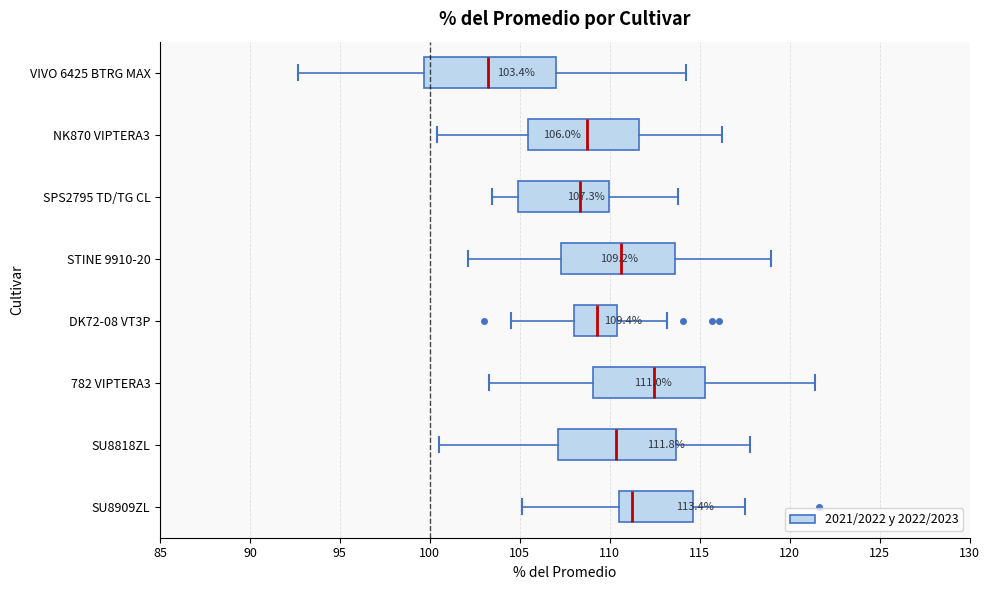

Which box is the widest, from its left edge to its right edge?

VIVO 6425 BTRG MAX